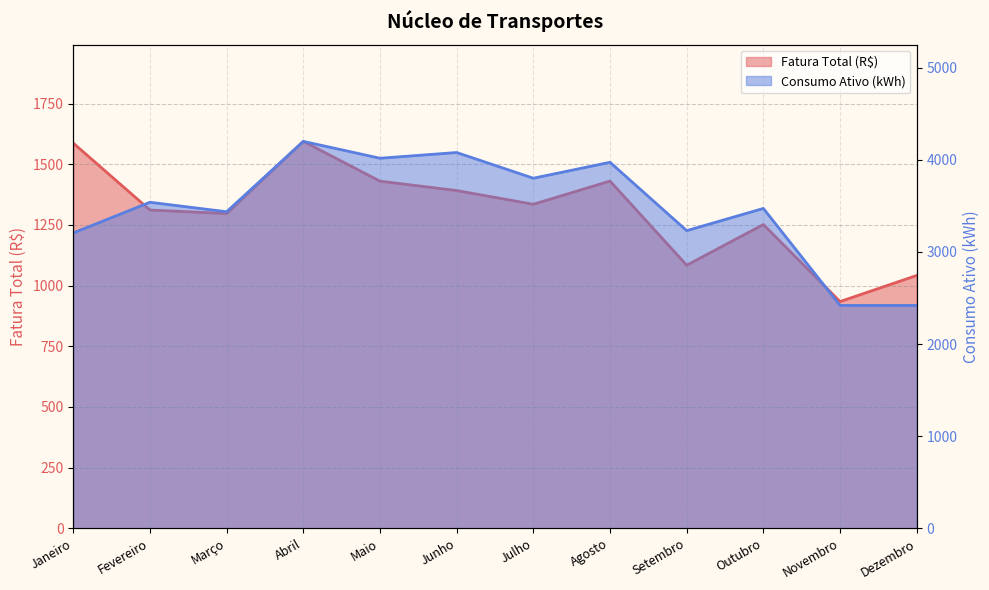

How many categories are shown in the chart?

12